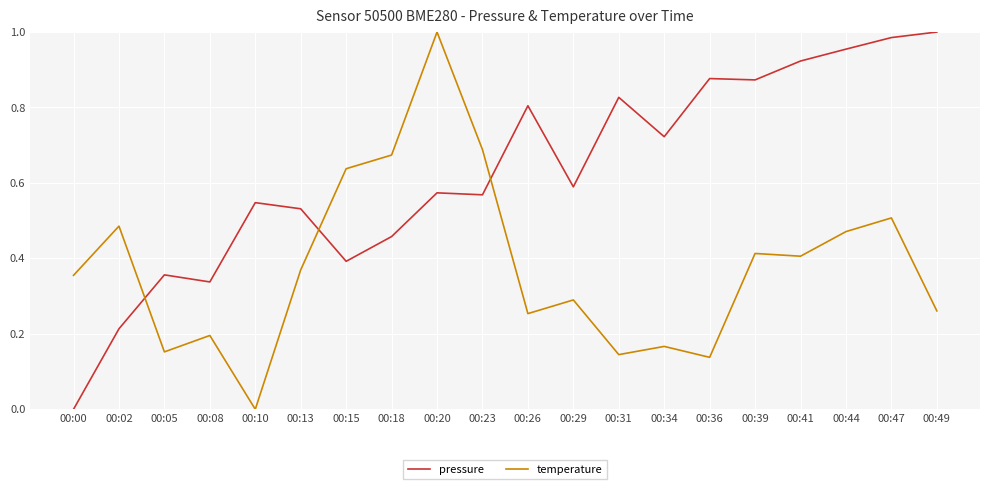

The pressure series shows 0.4 at 00:15. True or false?

True